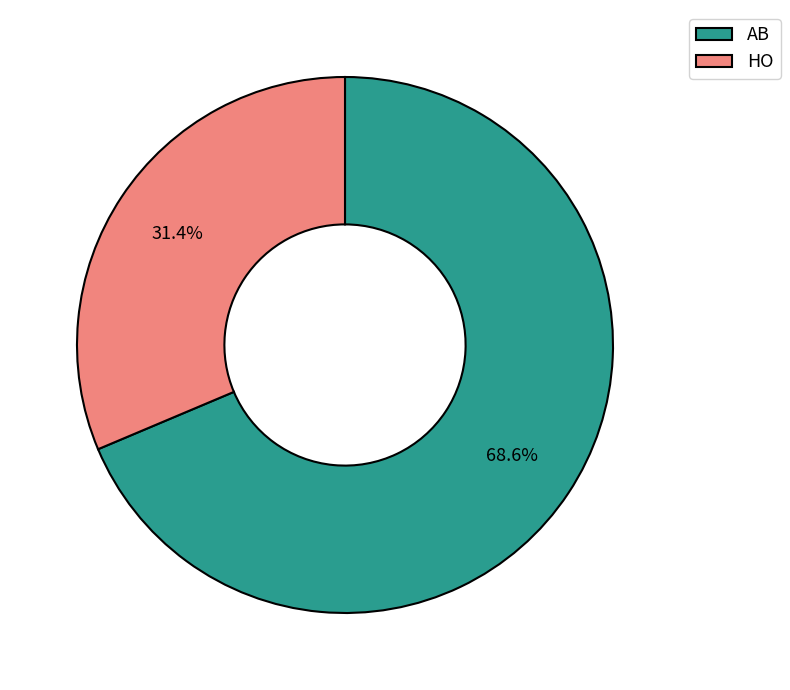

What is the largest slice in the pie chart?

AB